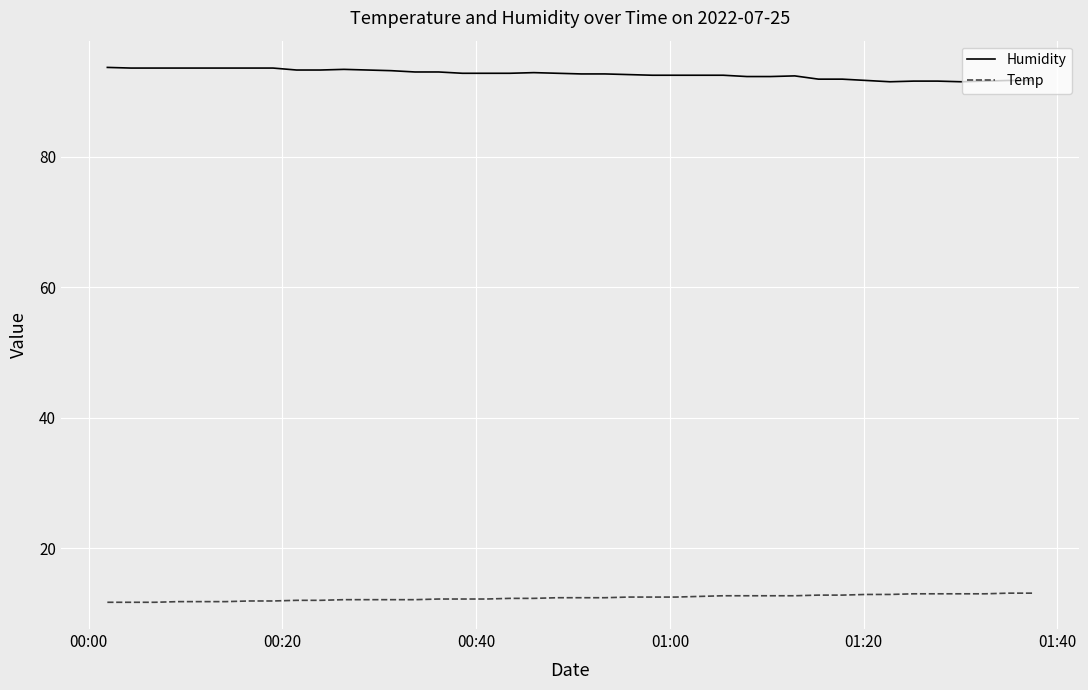

What is the maximum value for Humidity?

93.7